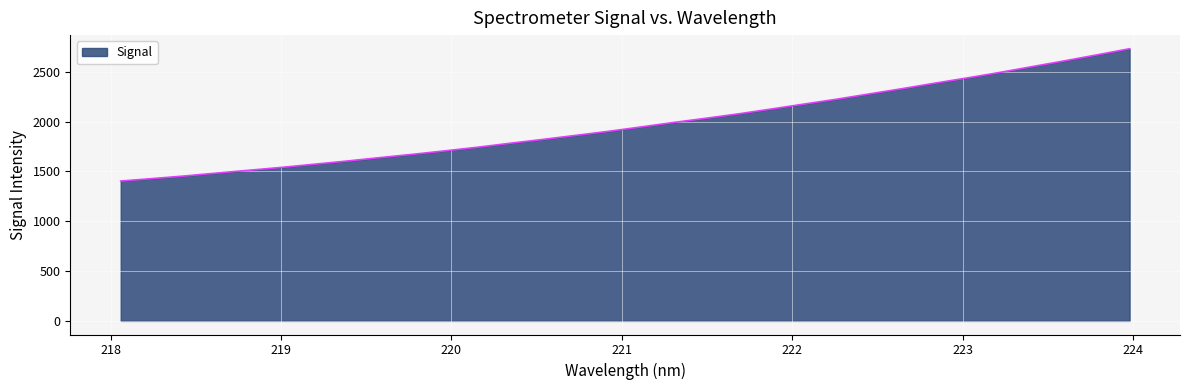

What is the difference between the maximum and minimum values?

1328.4